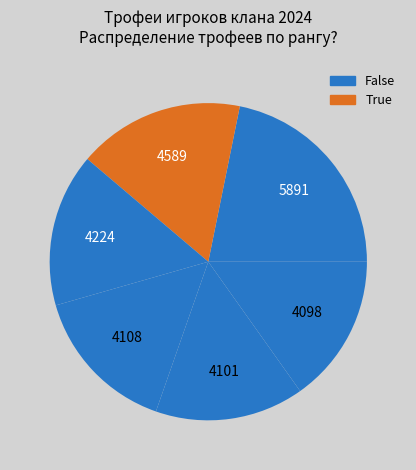

Count the number of slices in the pie.

6